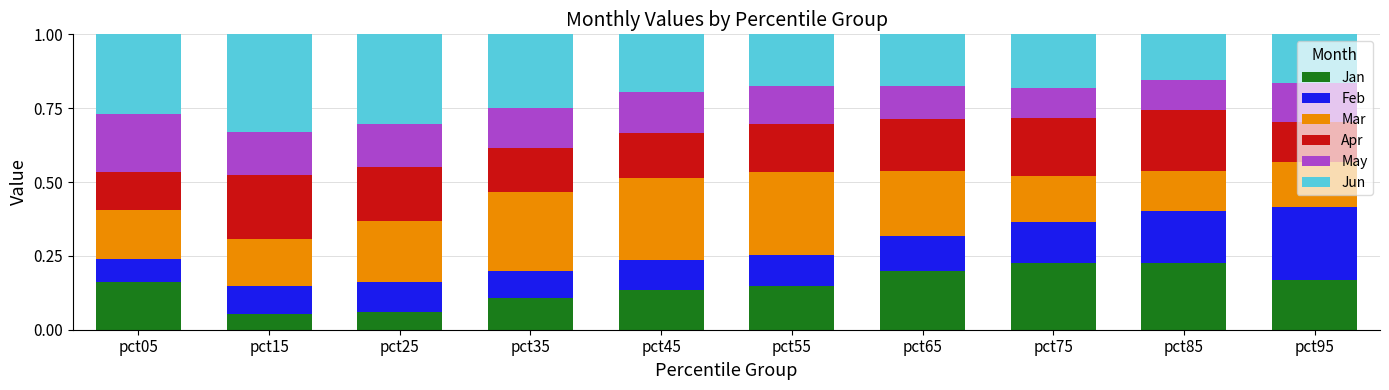

What is the total value across all series at pct65?

1.0